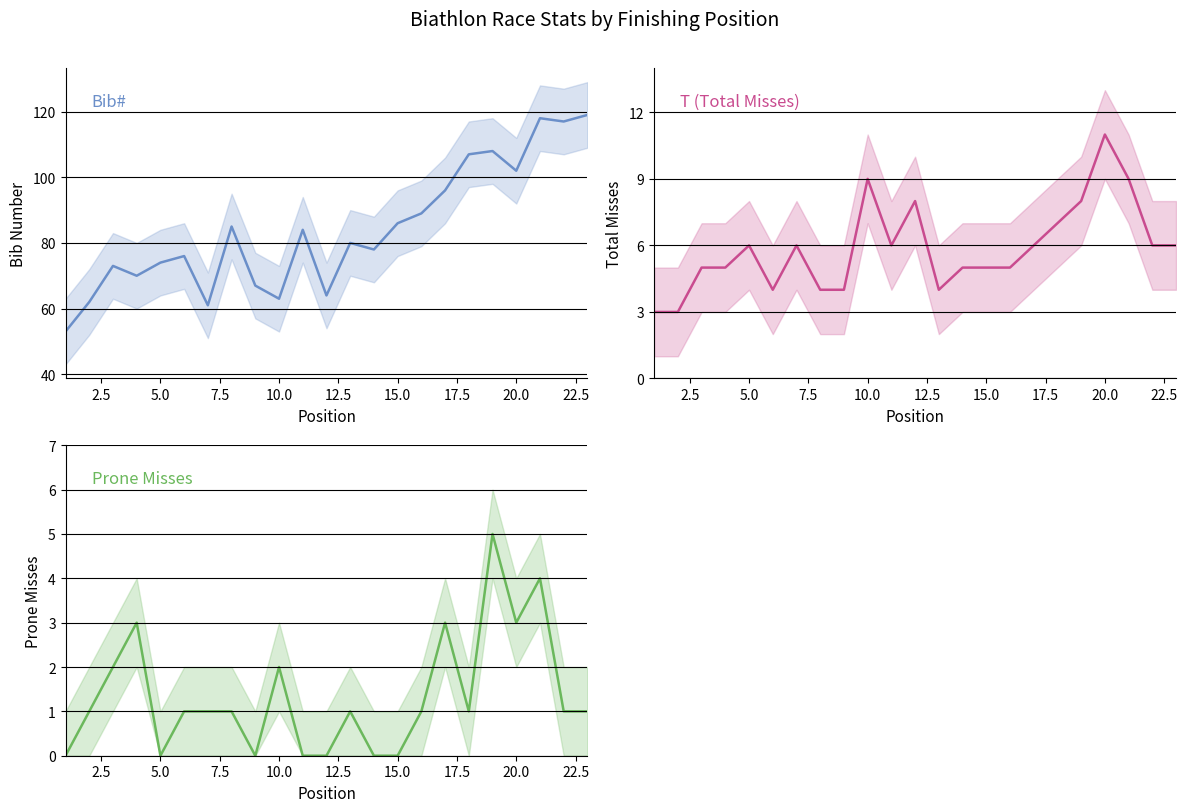

True or false: T (Total Misses) and Bib# intersect in this chart.

False